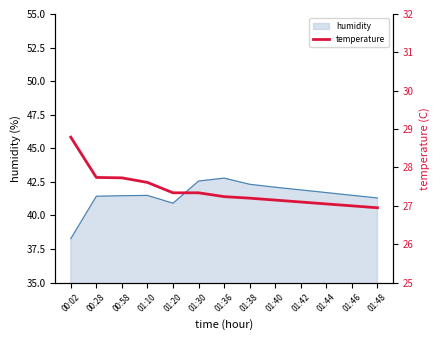

Approximately how many times larger is the value at 00:02 compared to 00:58?

1.0